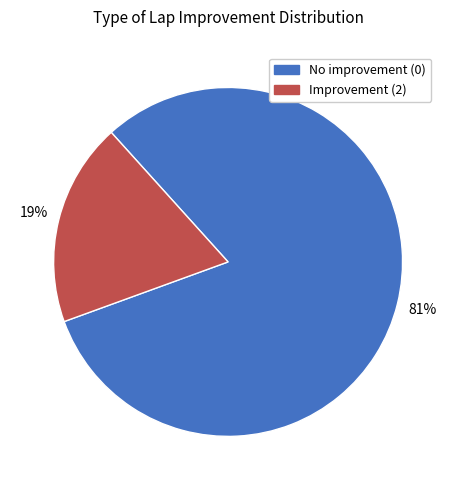

To the nearest percent, what is the average slice percentage?

50%